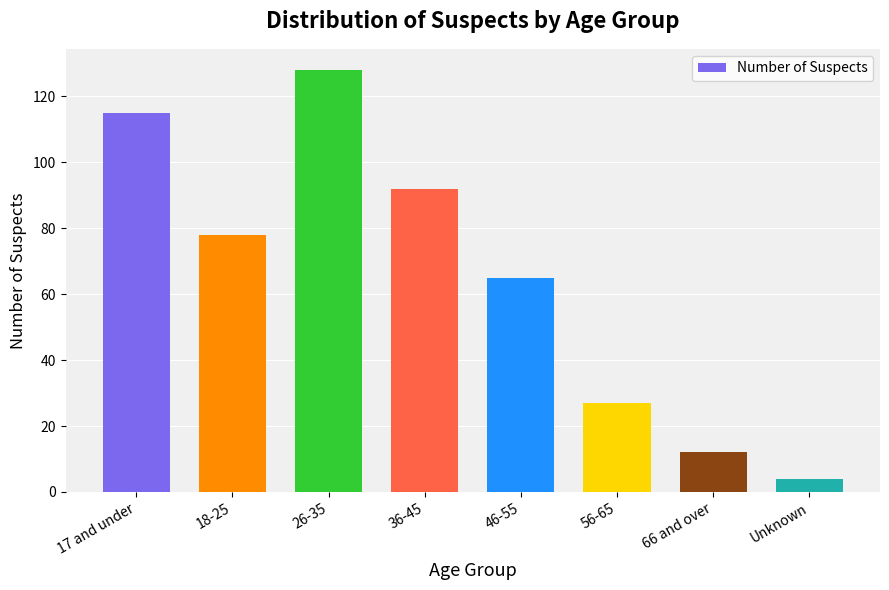

What is the sum of all values?

521